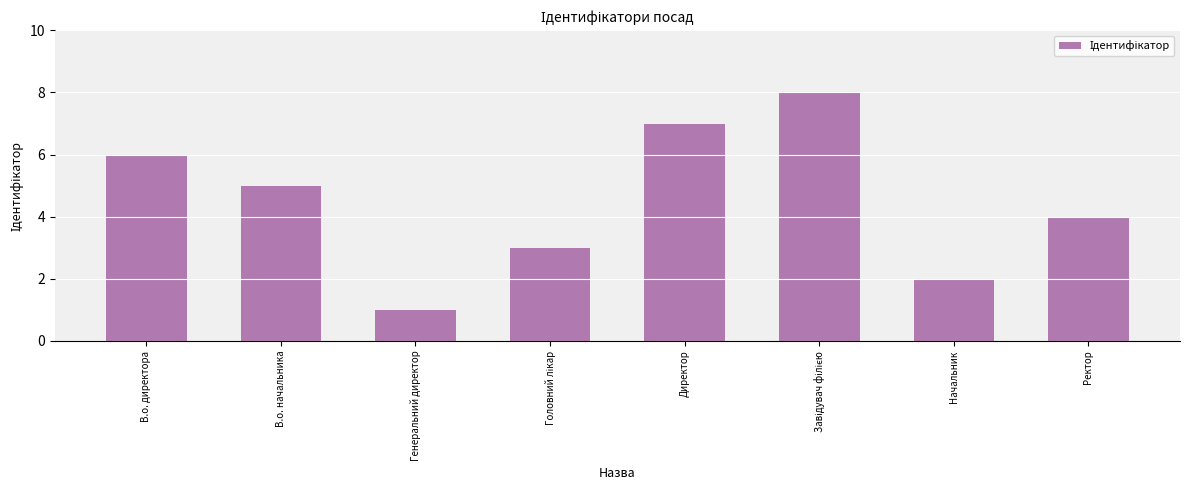

What is the difference between the maximum and minimum values?

7